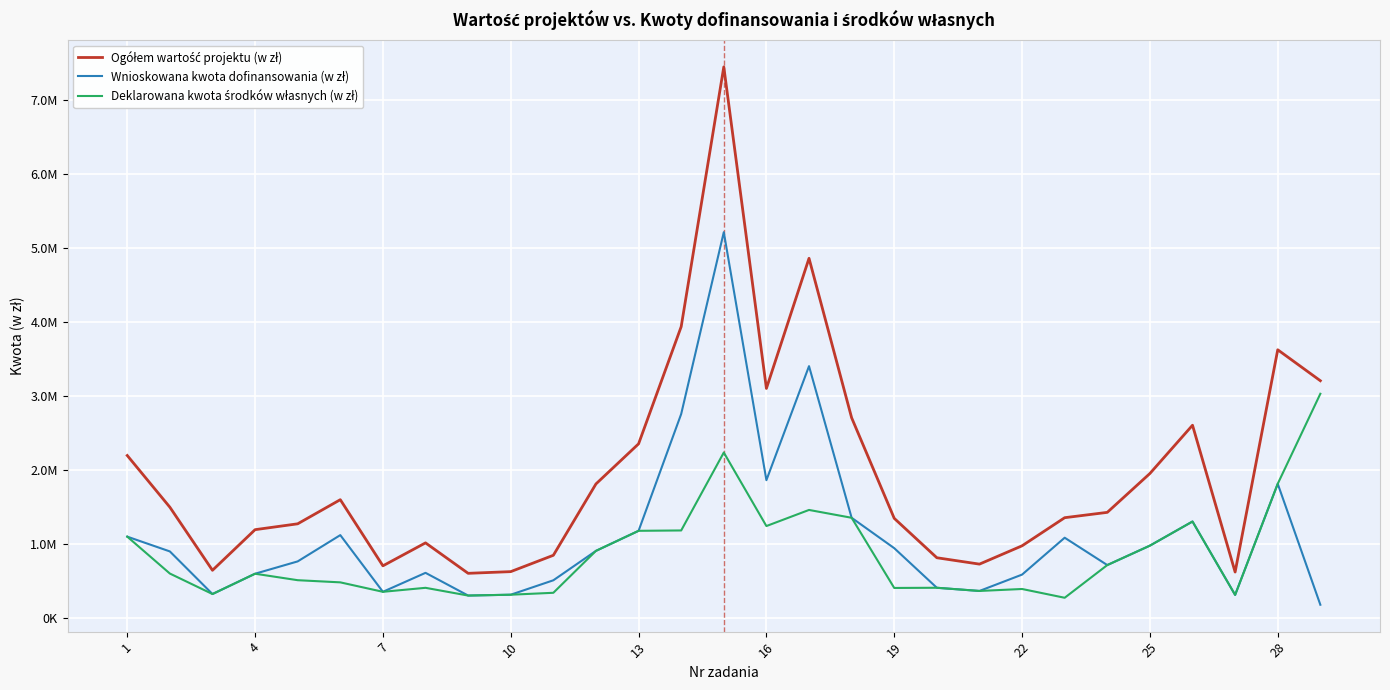

What is the average value of the Deklarowana kwota środków własnych (w zł) series?

856242.7